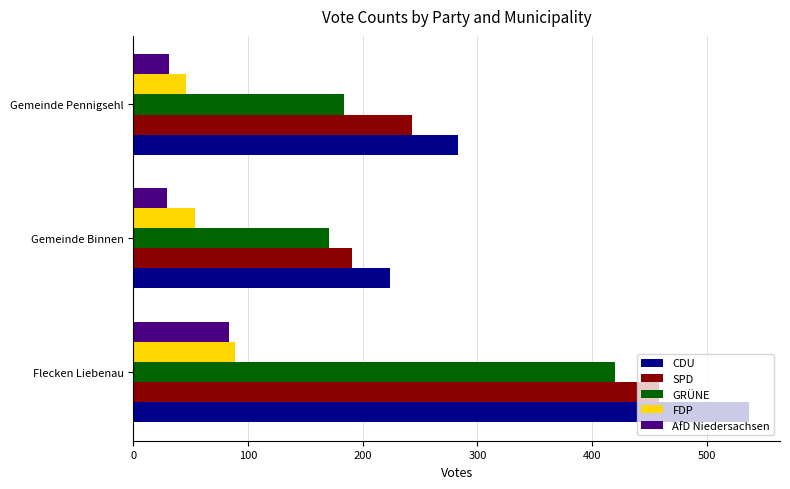

True or false: CDU has a value of 224 at Gemeinde Binnen.

True